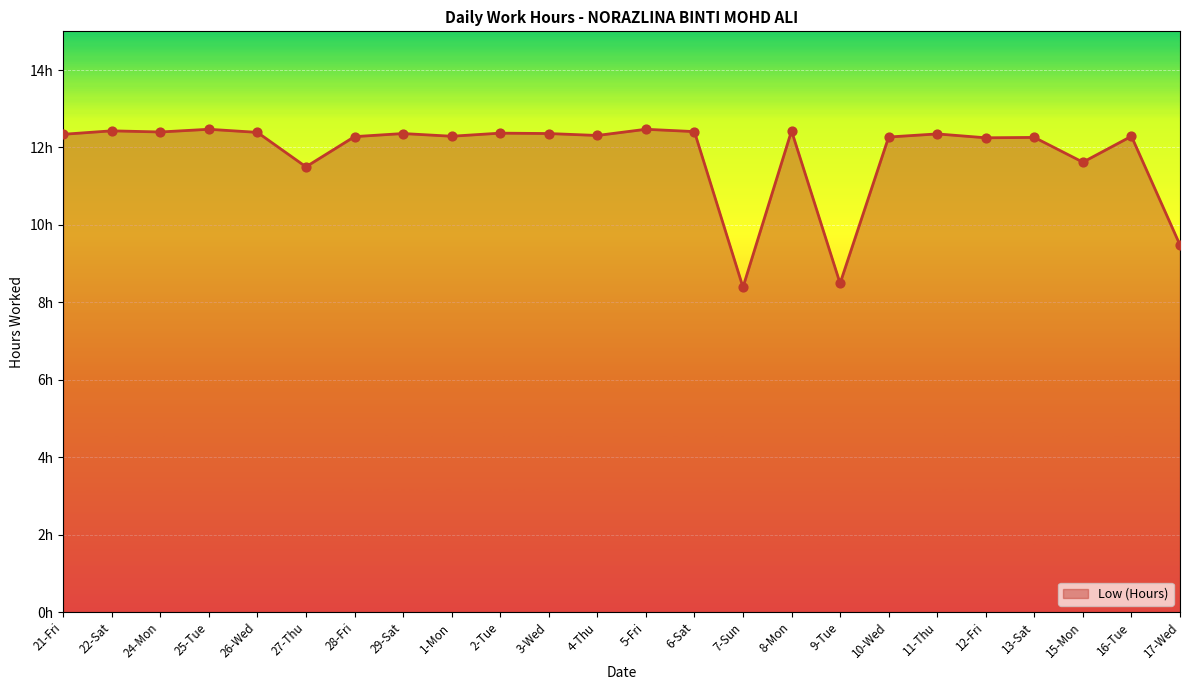

Which has a higher value, 22-Sat or 7-Sun?

22-Sat